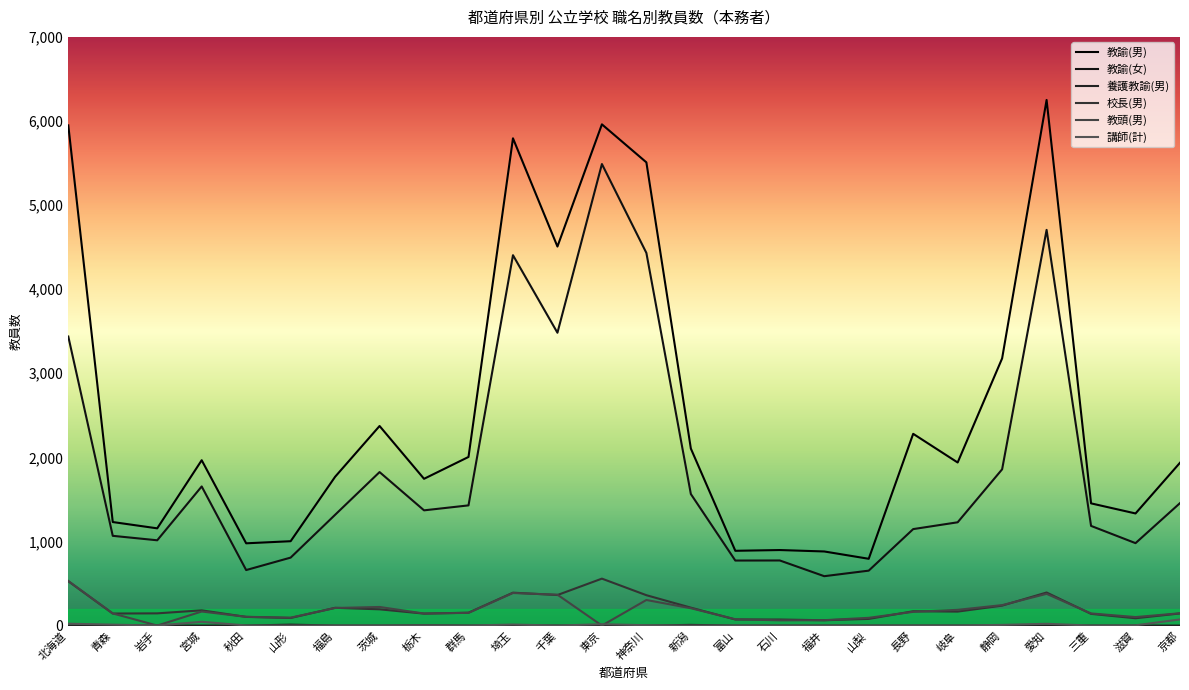

The value of 校長(男) at 京都 is 144. True or false?

True